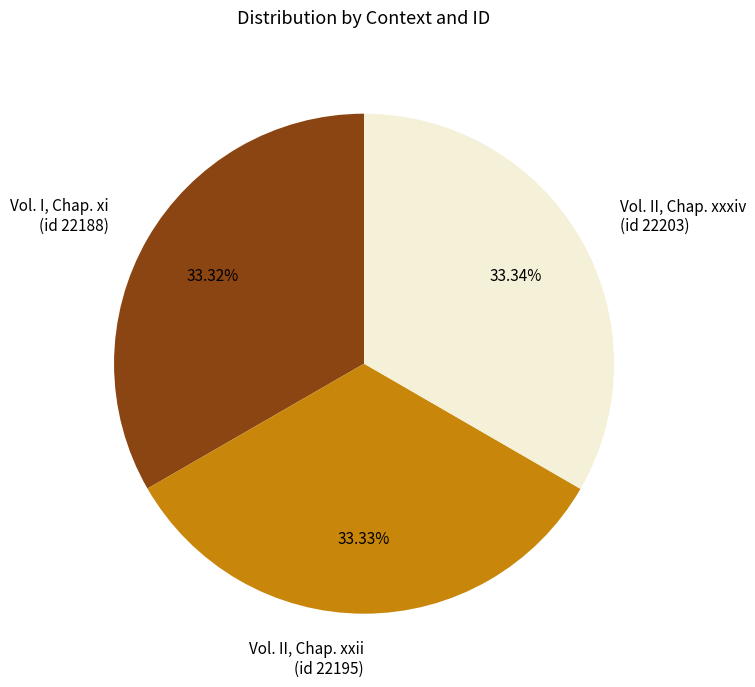

Rank the categories by value from highest to lowest.

Vol. II, Chap. xxxiv (id 22203), Vol. II, Chap. xxii (id 22195), Vol. I, Chap. xi (id 22188)